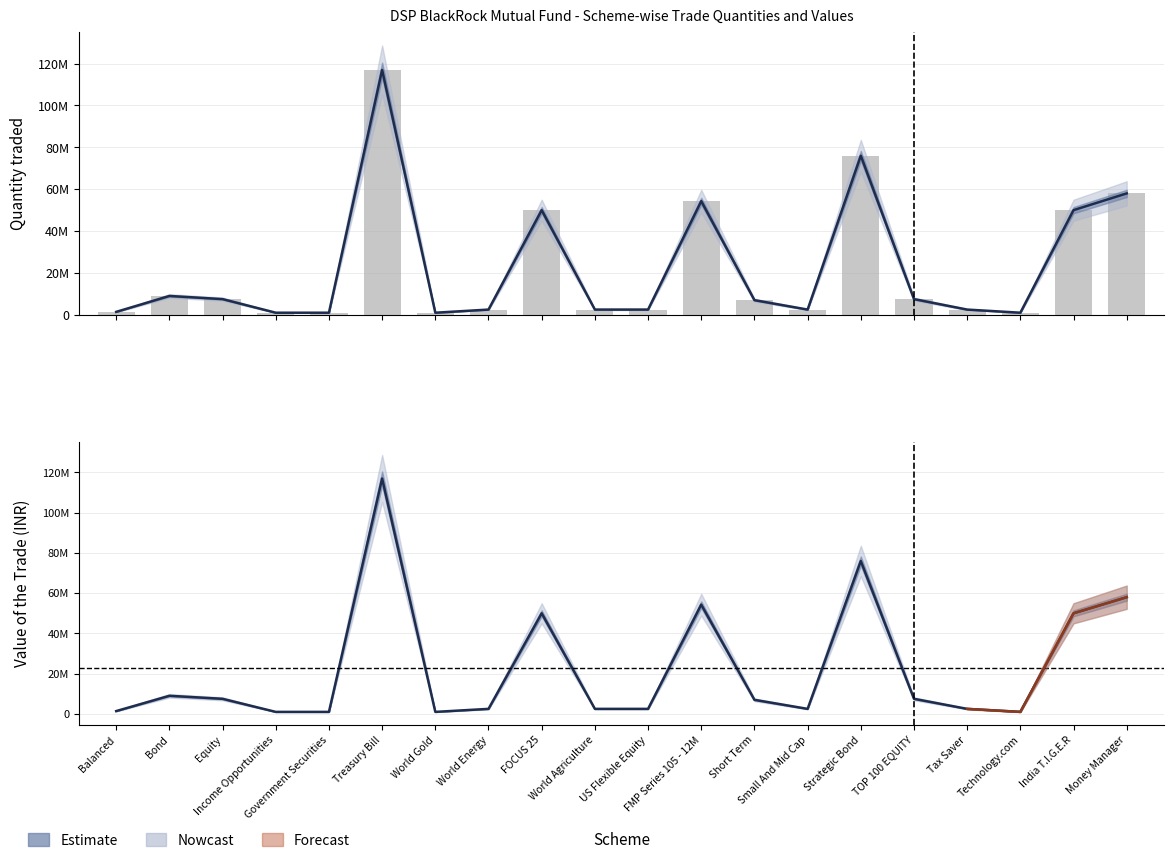

Rank the categories by Quantity traded value from highest to lowest.

Treasury Bill, Strategic Bond, Money Manager, FMP Series 105 - 12M, FOCUS 25, India T.I.G.E.R, Bond, Equity, TOP 100 EQUITY, Short Term, World Energy, World Agriculture, US Flexible Equity, Small And Mid Cap, Tax Saver, Balanced, Income Opportunities, Government Securities, World Gold, Technology.com